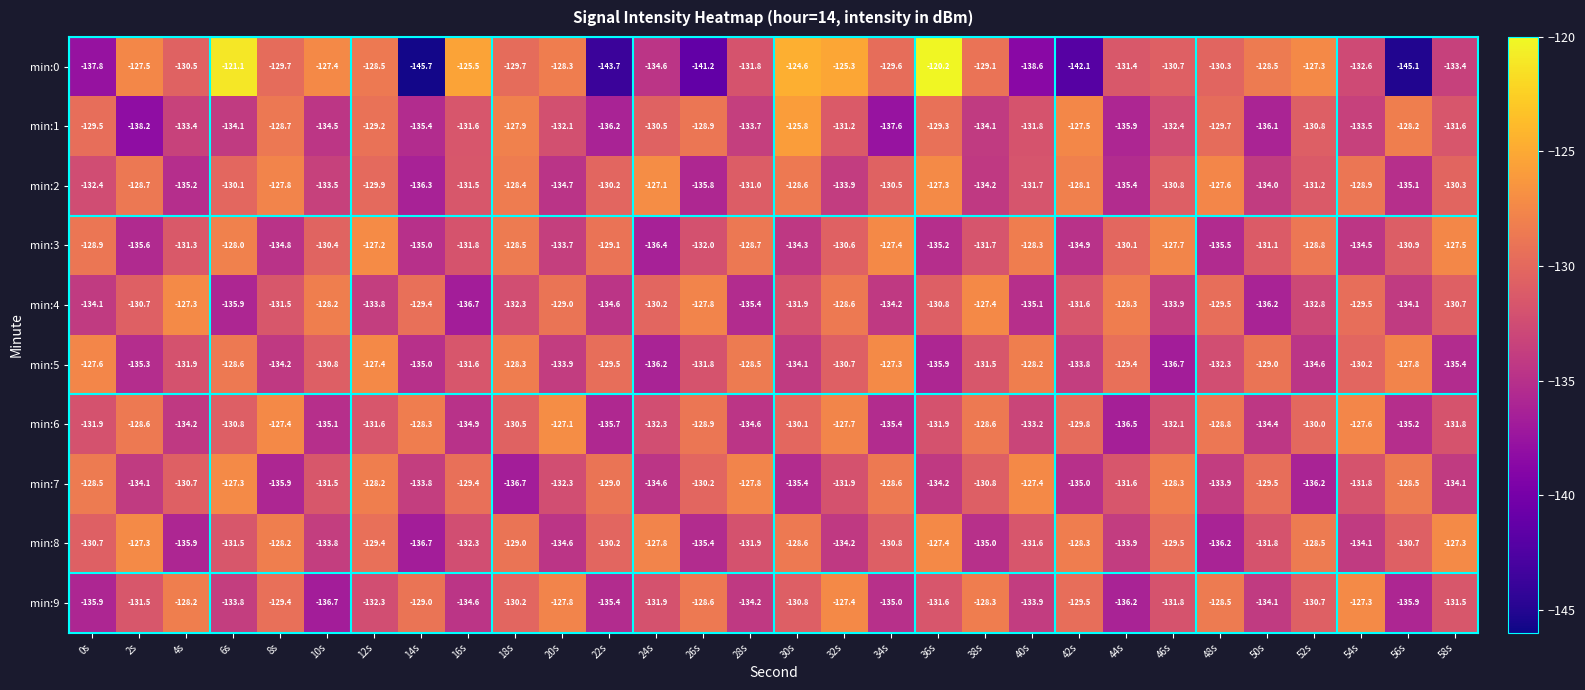

At which label does min:4 first exceed -131?

2s